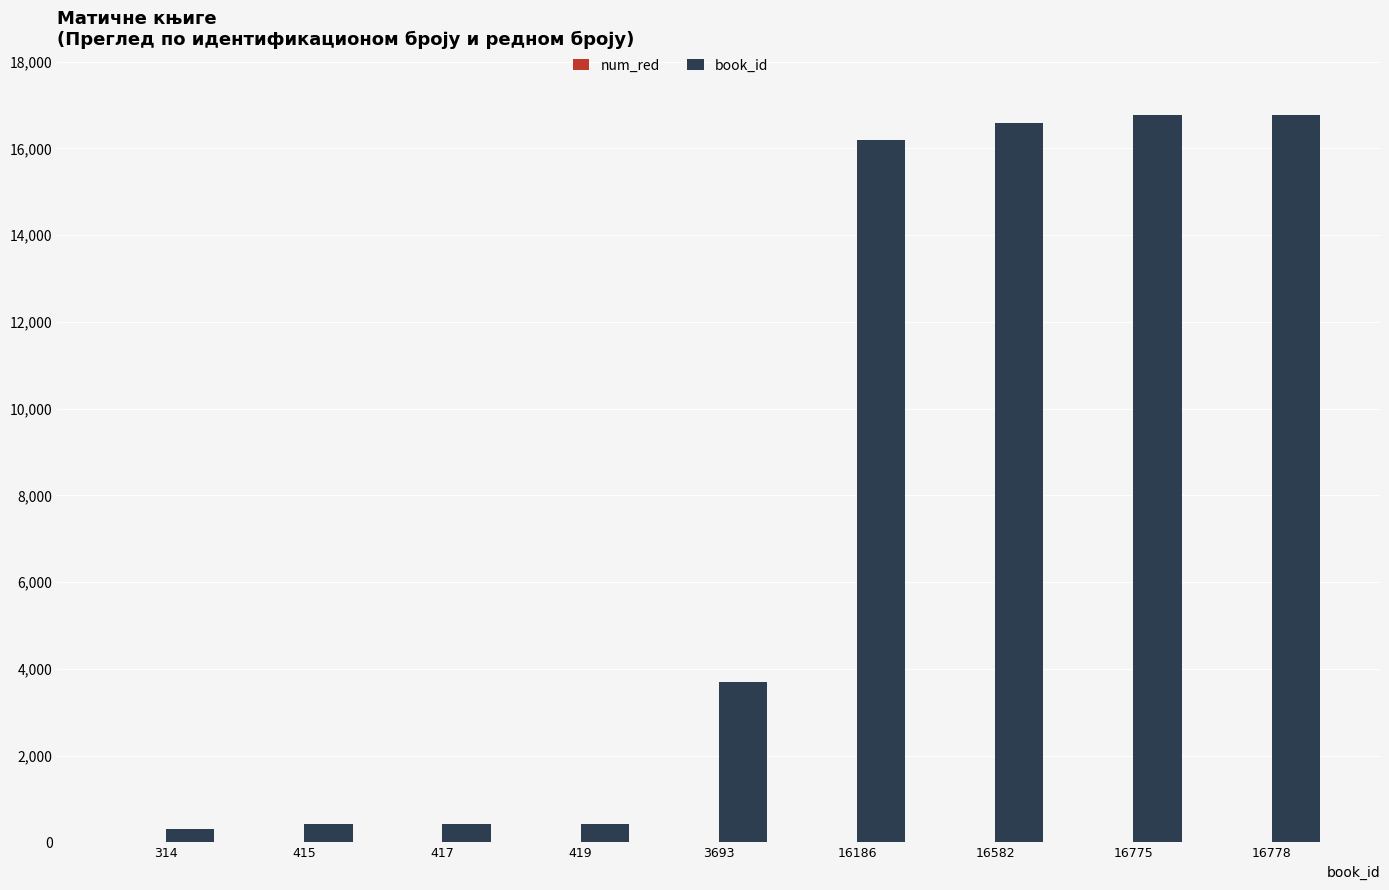

The book_id series shows 16775 at 16775. True or false?

True